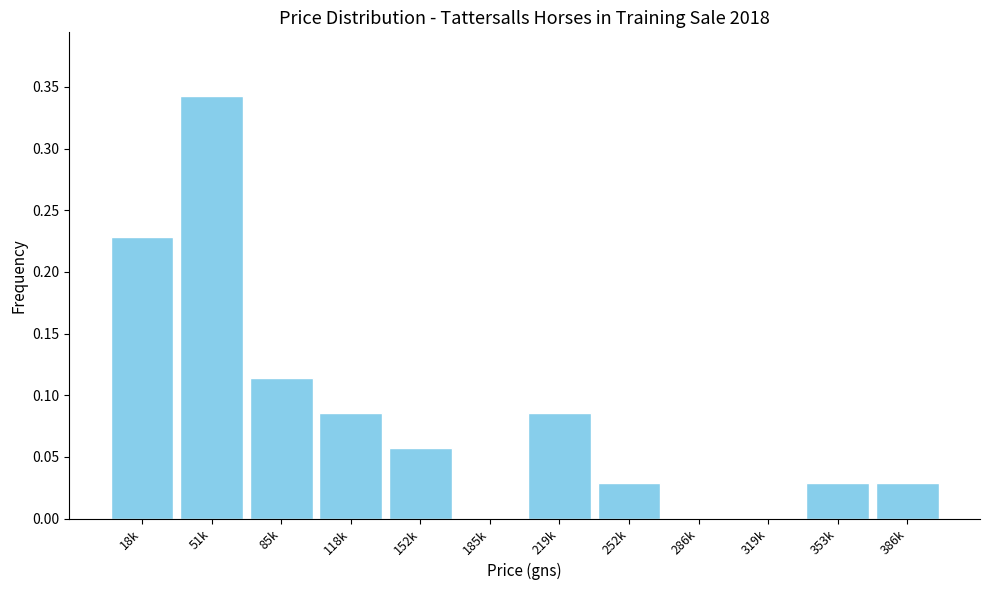

What is the sum of all values?

1.0